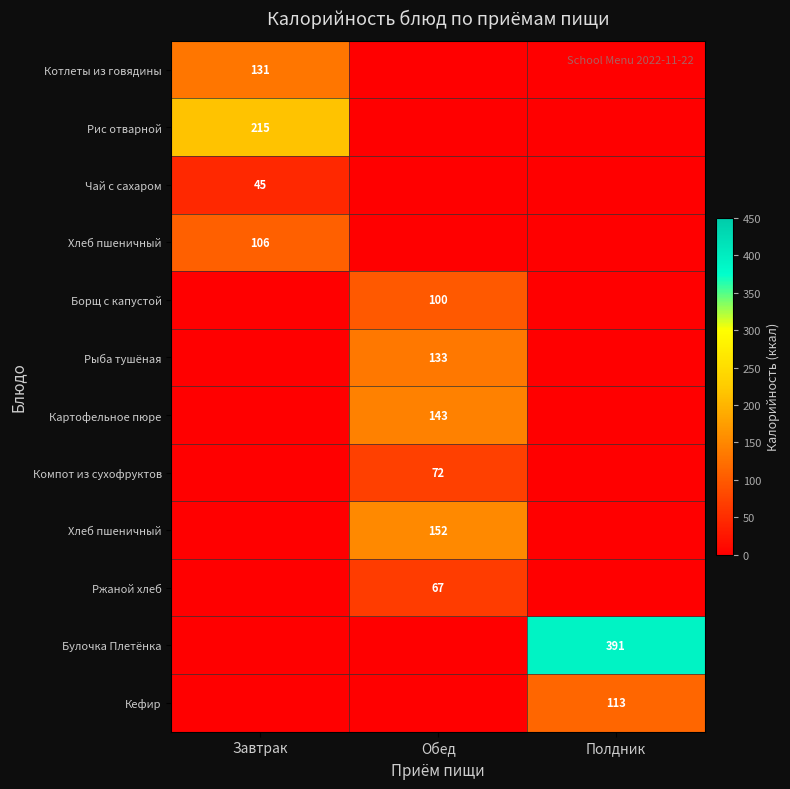

What is the difference between the highest and lowest values at Завтрак?

215